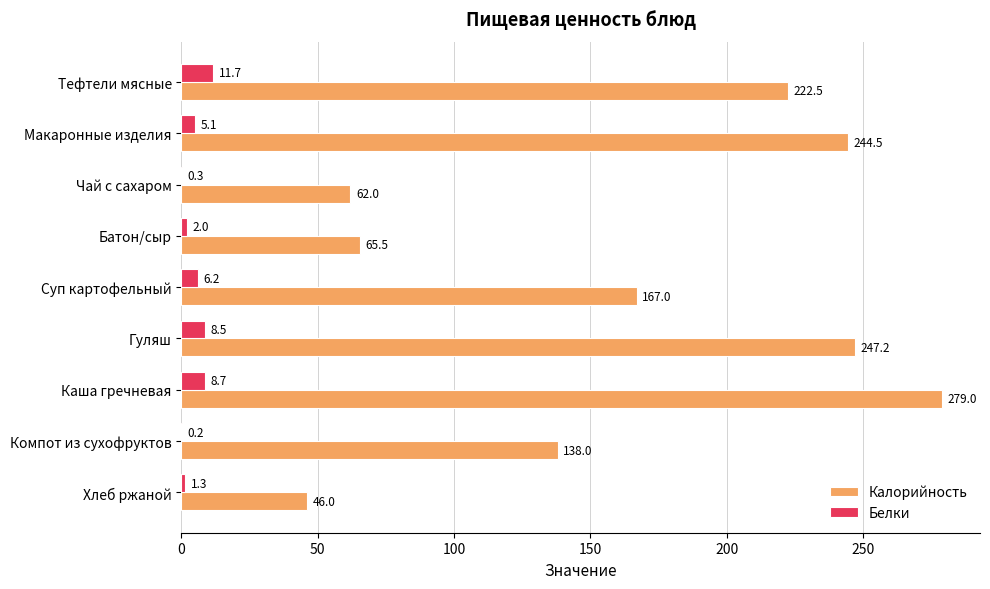

Between Батон/сыр and Гуляш, which series saw the biggest shift?

Калорийность